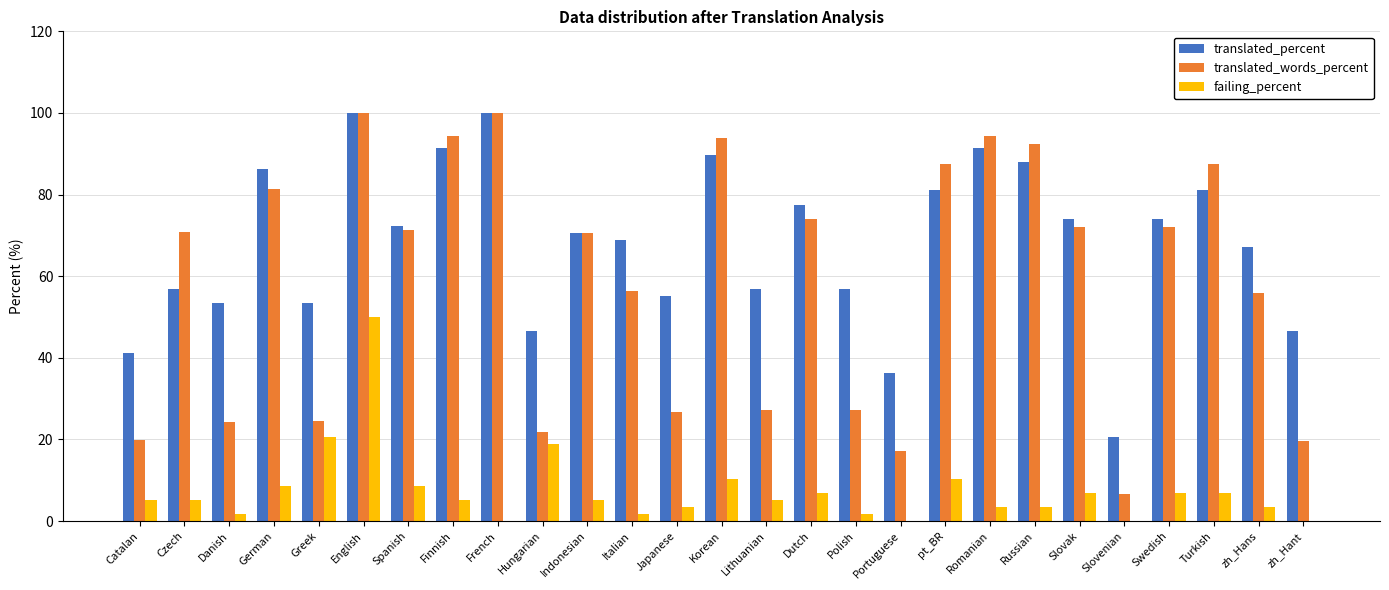

The translated_percent series shows 41.3 at Catalan. True or false?

True